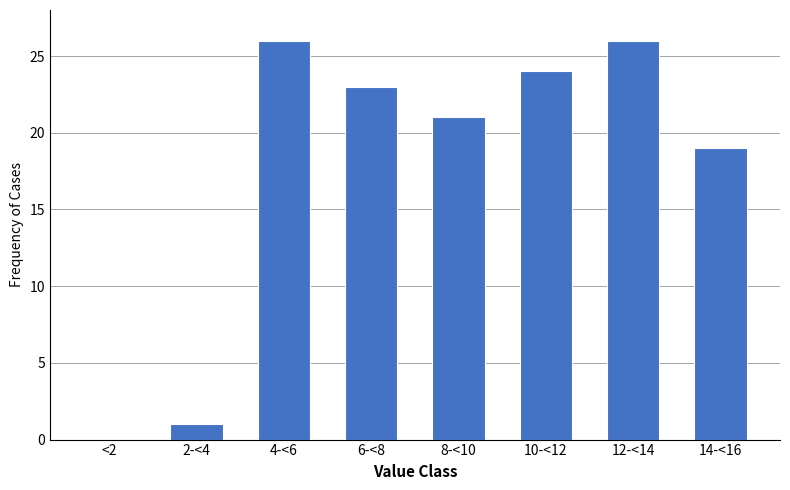

Reading left to right, extract all data points from this chart.

<2=0	2-<4=1	4-<6=26	6-<8=23	8-<10=21	10-<12=24	12-<14=26	14-<16=19